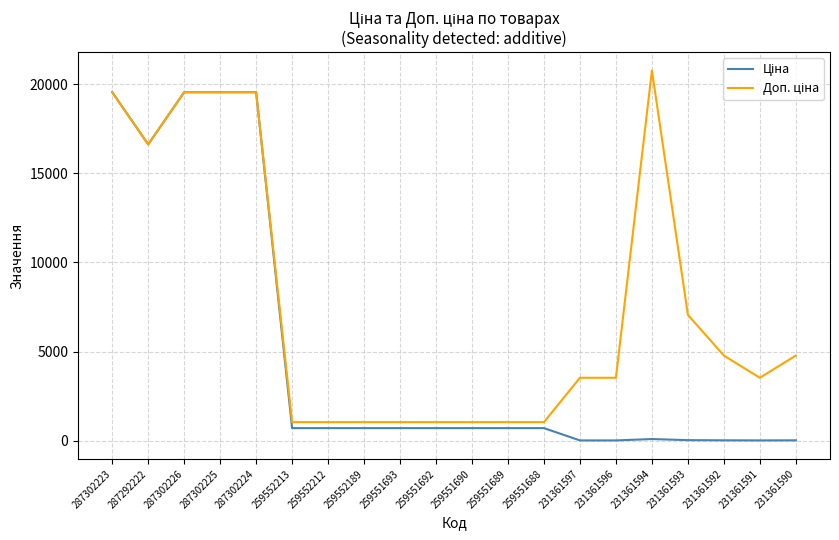

What is the difference between the highest and lowest values at 259552212?

336.5